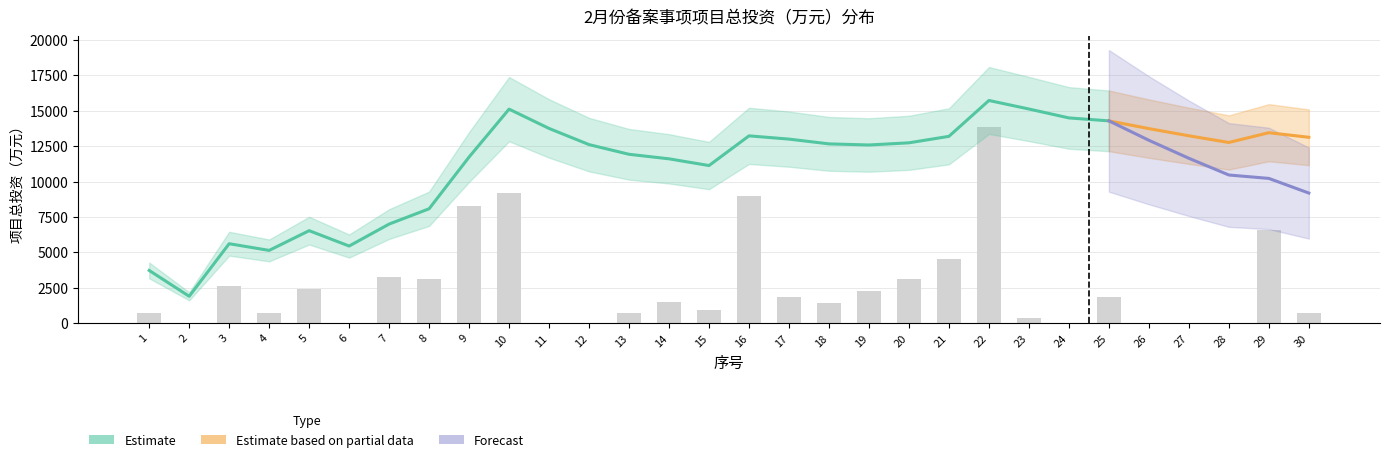

Between 2 and 20, which series saw the biggest shift?

Estimate